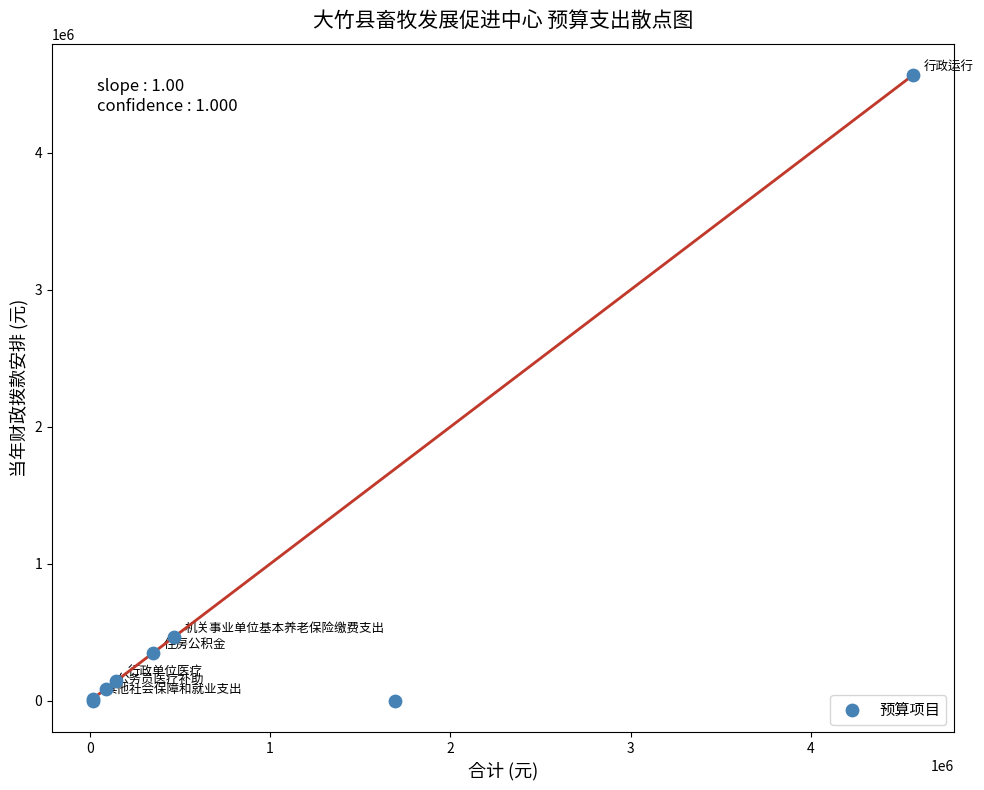

What Y value in the scatter plot is closest to 2283744?

465077.0